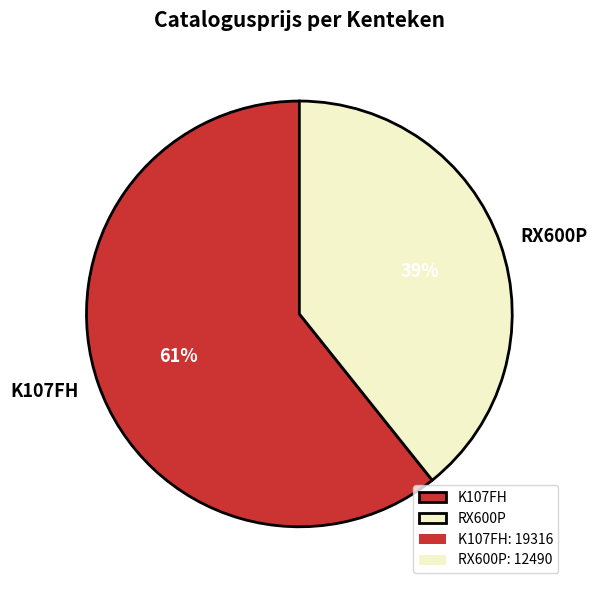

Combined, do RX600P and K107FH account for over 50%?

Yes